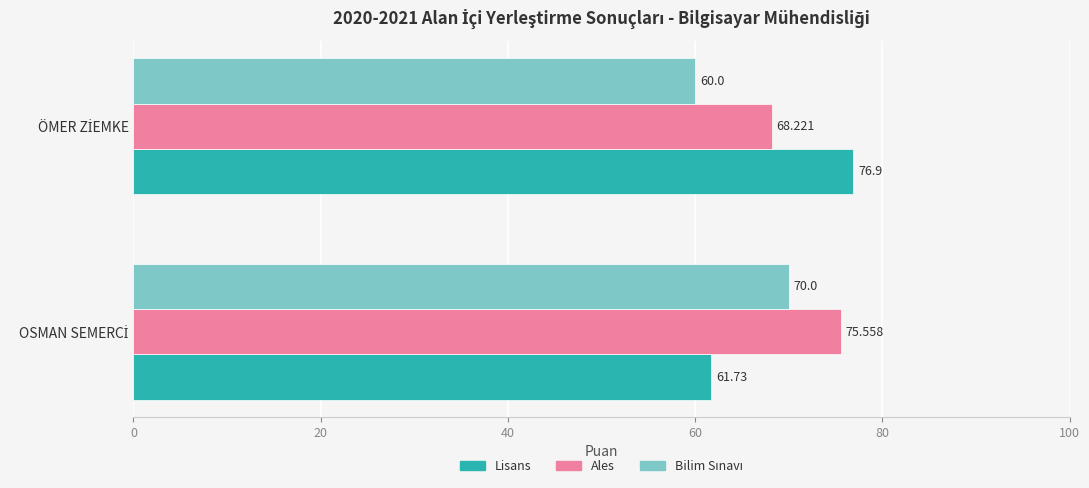

Count the number of data series in this chart.

3